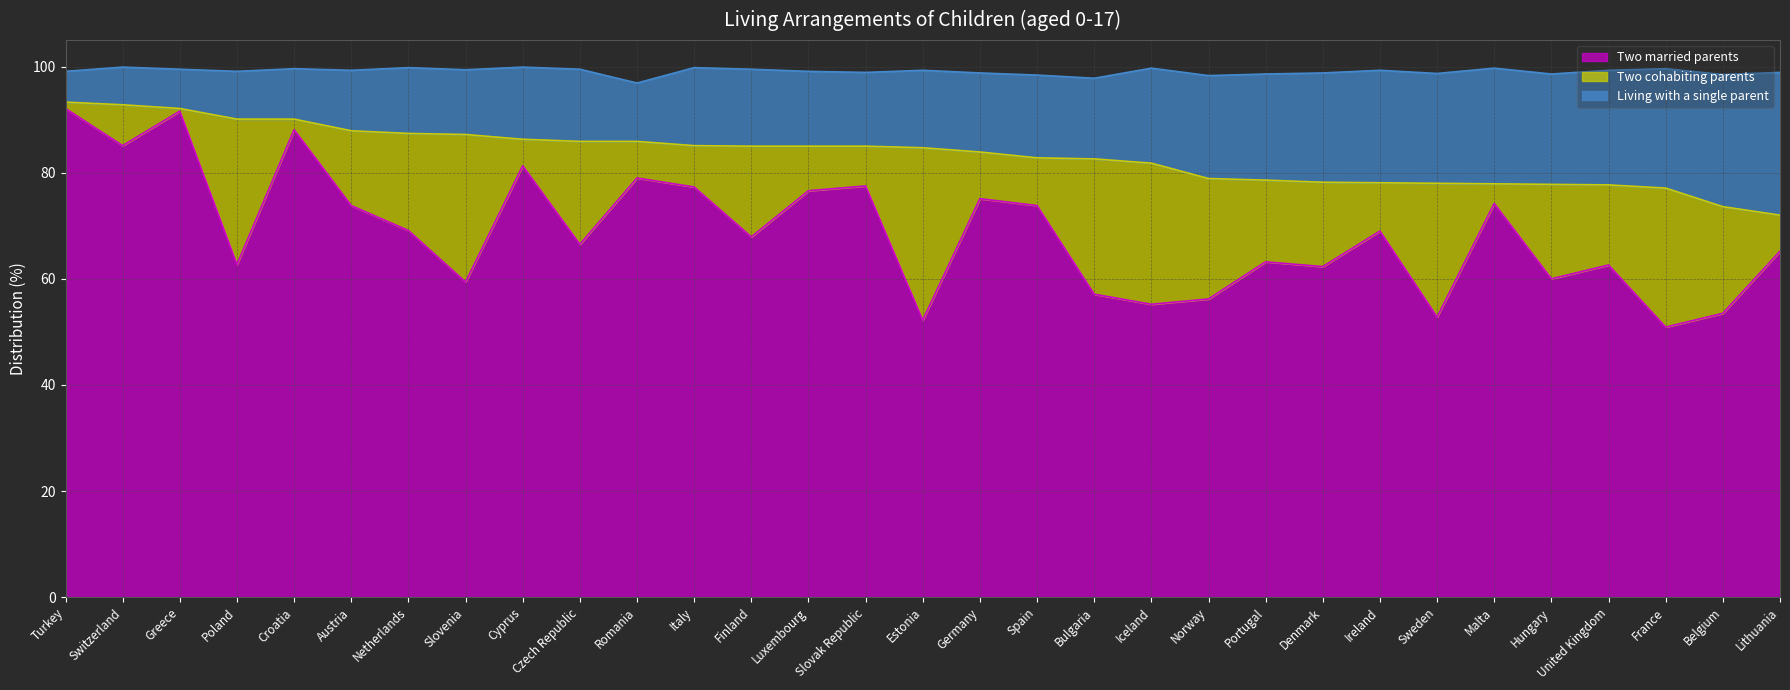

What is the label of the 17th point from the right?

Slovak Republic